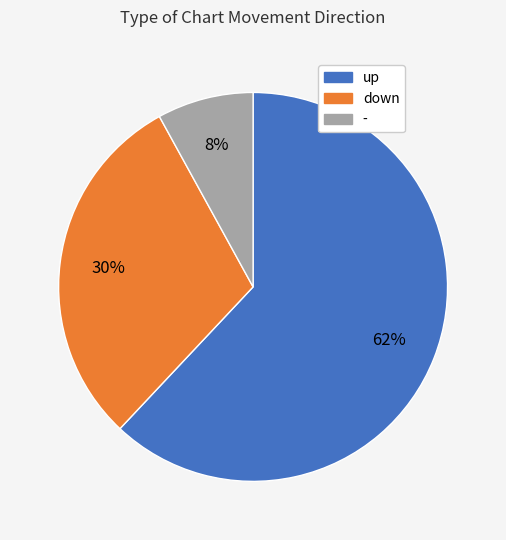

Count the number of slices in the pie.

3